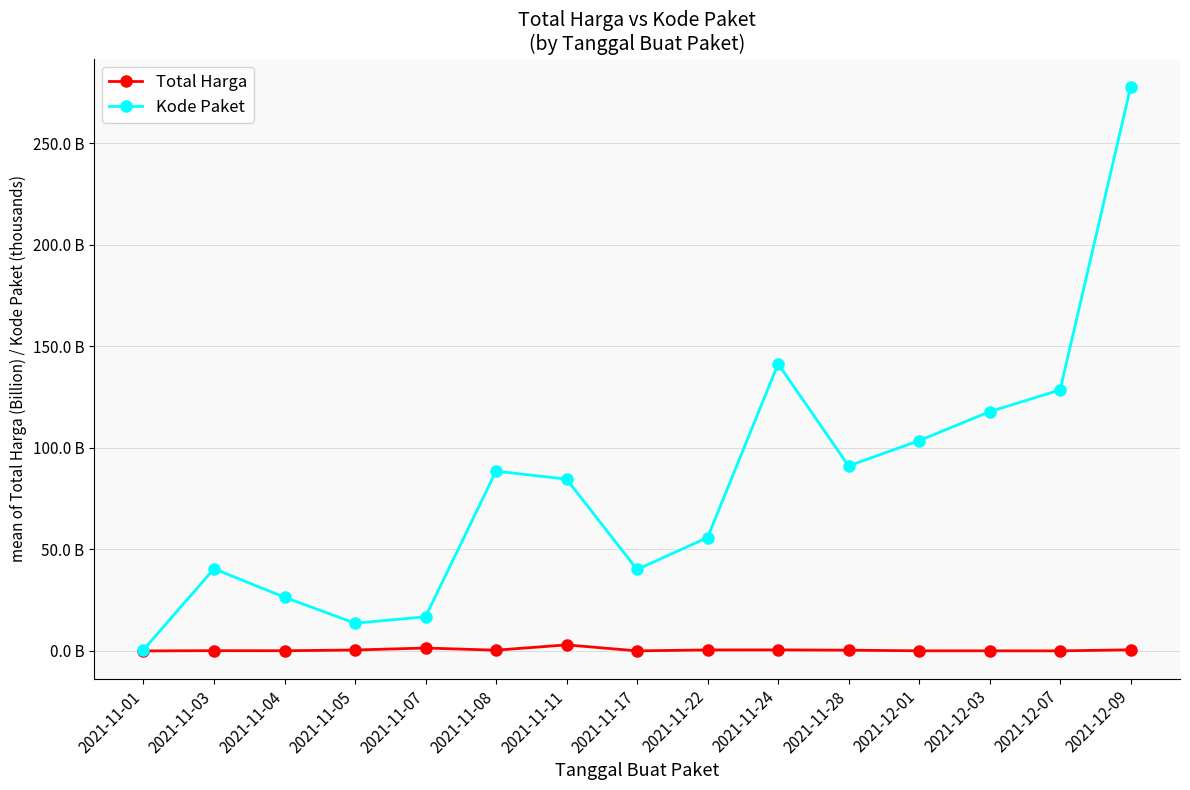

Does the chart have visible grid lines?

Yes